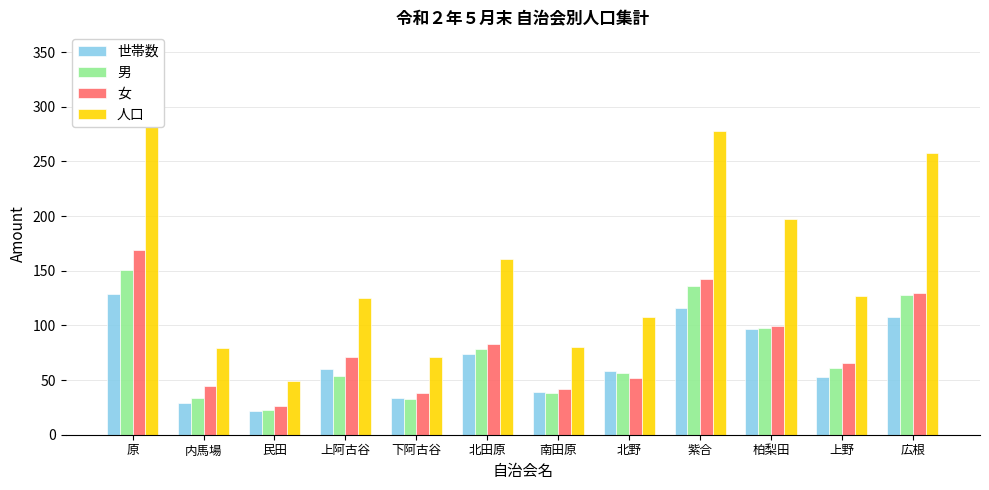

Rank the categories by 女 value from lowest to highest.

民田, 下阿古谷, 南田原, 内馬場, 北野, 上野, 上阿古谷, 北田原, 柏梨田, 広根, 紫合, 原